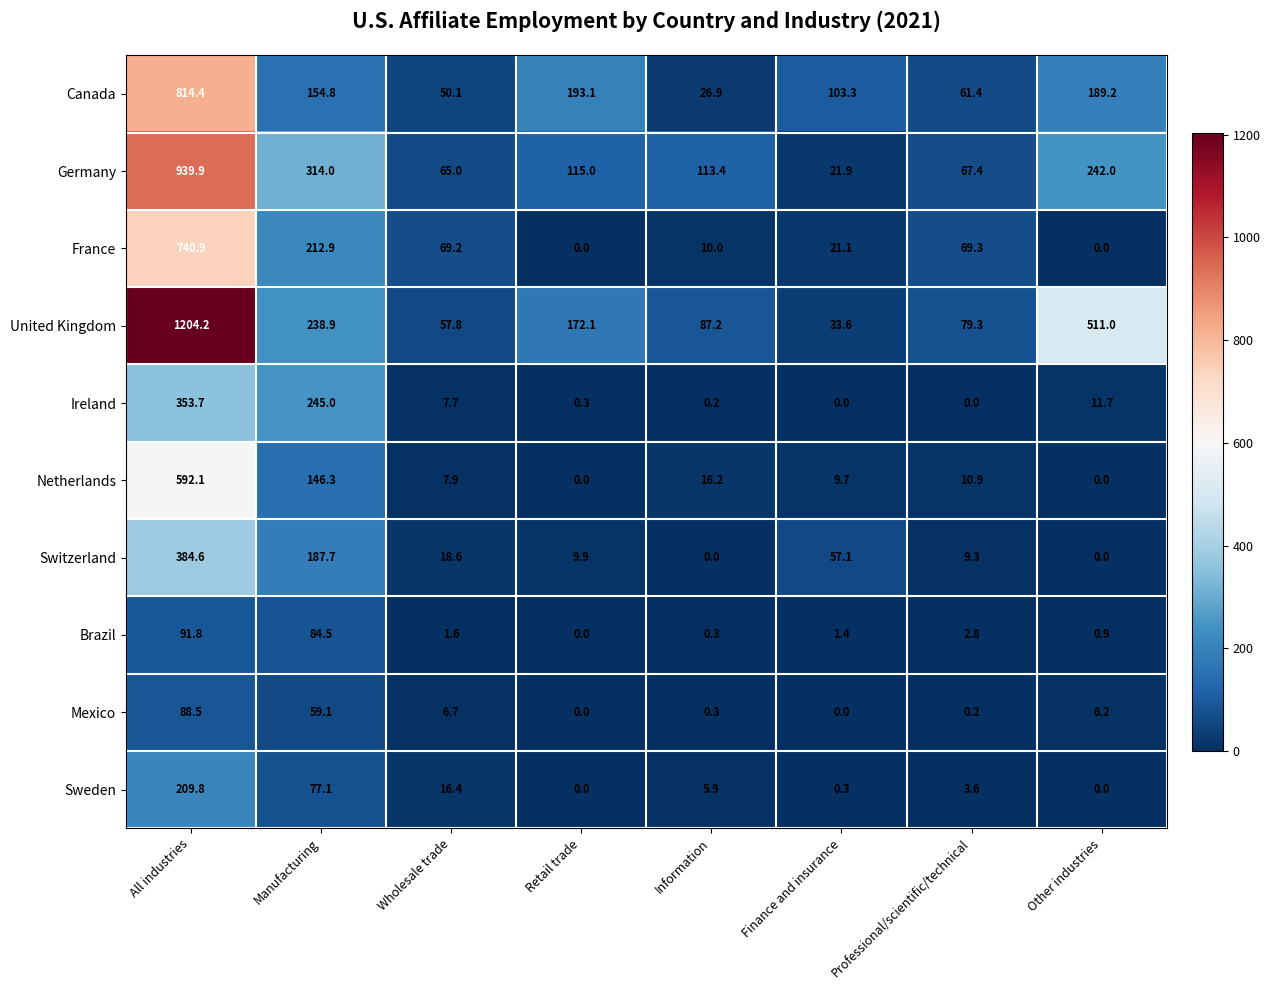

What is the difference between the Canada values at Retail trade and Information?

166.2